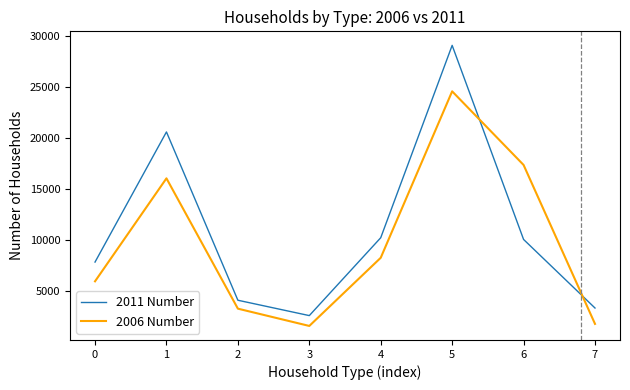

Count the number of data series in this chart.

2